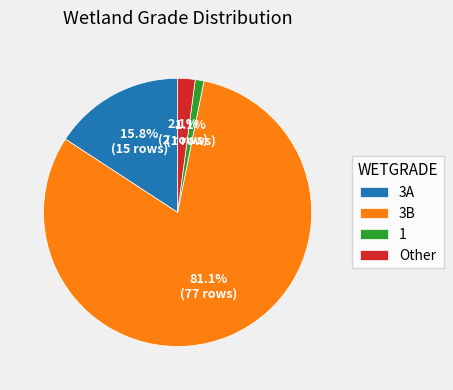

To the nearest percent, what is the difference between the 3A and 1 slice percentages?

15%